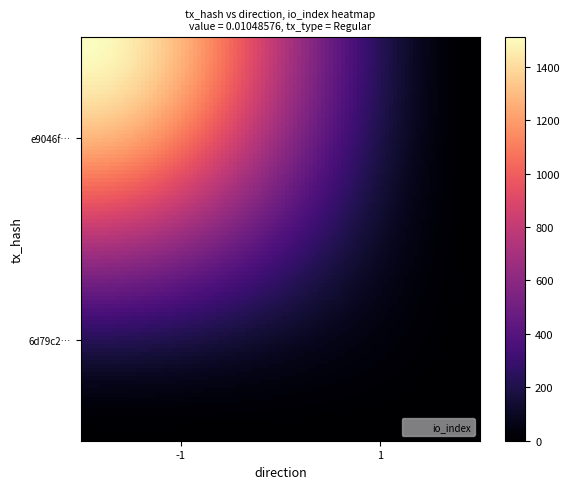

How many series are shown in this chart?

2